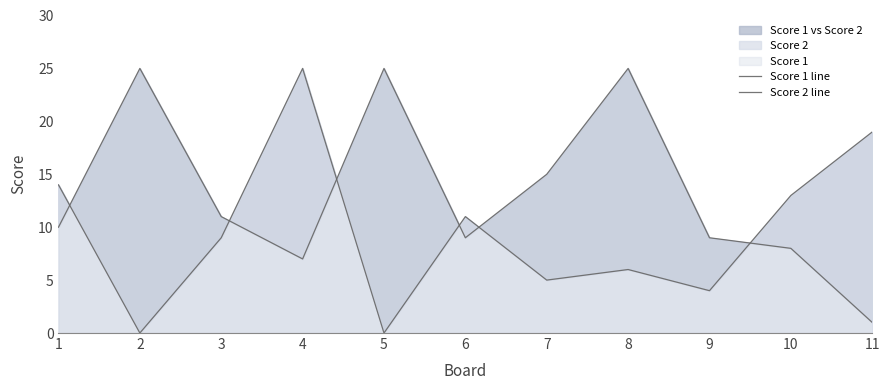

Reading left to right, what are all the values shown in this chart?

Score 1 line: 1=10	2=25	3=11	4=7	5=25	6=9	7=15	8=25	9=9	10=8	11=1
Score 2 line: 1=14	2=0	3=9	4=25	5=0	6=11	7=5	8=6	9=4	10=13	11=19